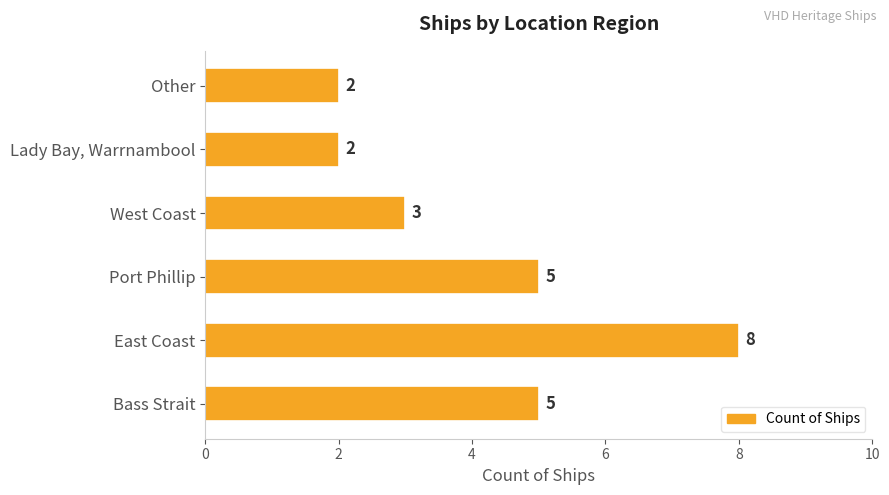

Count the values in the range 2 to 5.

5